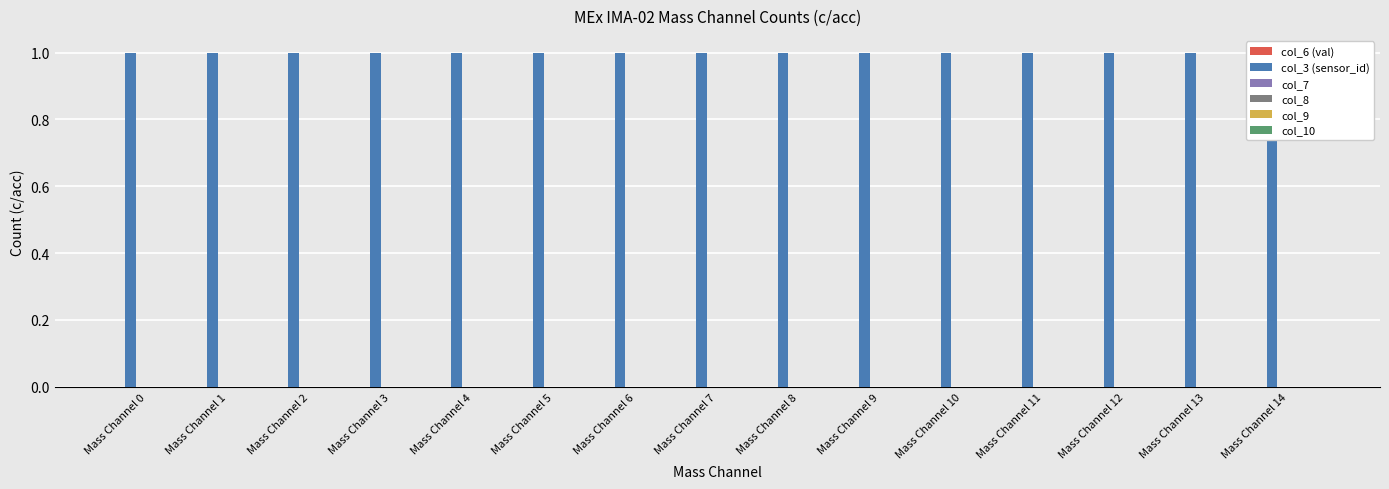

Reading left to right, transcribe all the data shown in this chart.

col_6 (val): 0	0	0	0	0	0	0	0	0	0	0	0	0	0	0
col_3 (sensor_id): 1	1	1	1	1	1	1	1	1	1	1	1	1	1	1
col_7: 0	0	0	0	0	0	0	0	0	0	0	0	0	0	0
col_8: 0	0	0	0	0	0	0	0	0	0	0	0	0	0	0
col_9: 0	0	0	0	0	0	0	0	0	0	0	0	0	0	0
col_10: 0	0	0	0	0	0	0	0	0	0	0	0	0	0	0